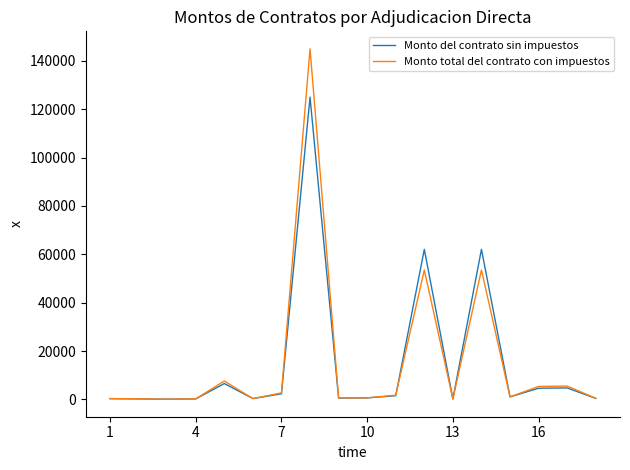

Rank the series by their maximum value, from highest to lowest.

Monto total del contrato con impuestos, Monto del contrato sin impuestos